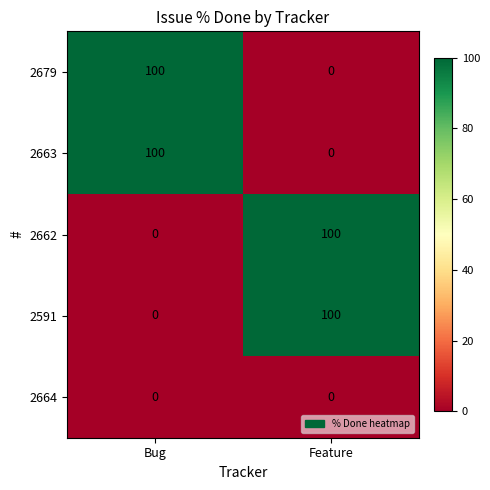

What is the difference between the highest and lowest values at Bug?

100